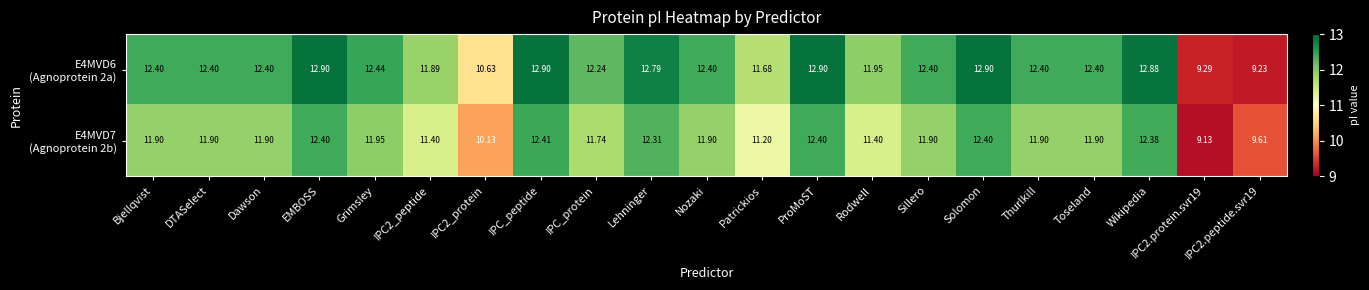

At which category is the sum across all series the highest?

IPC_peptide